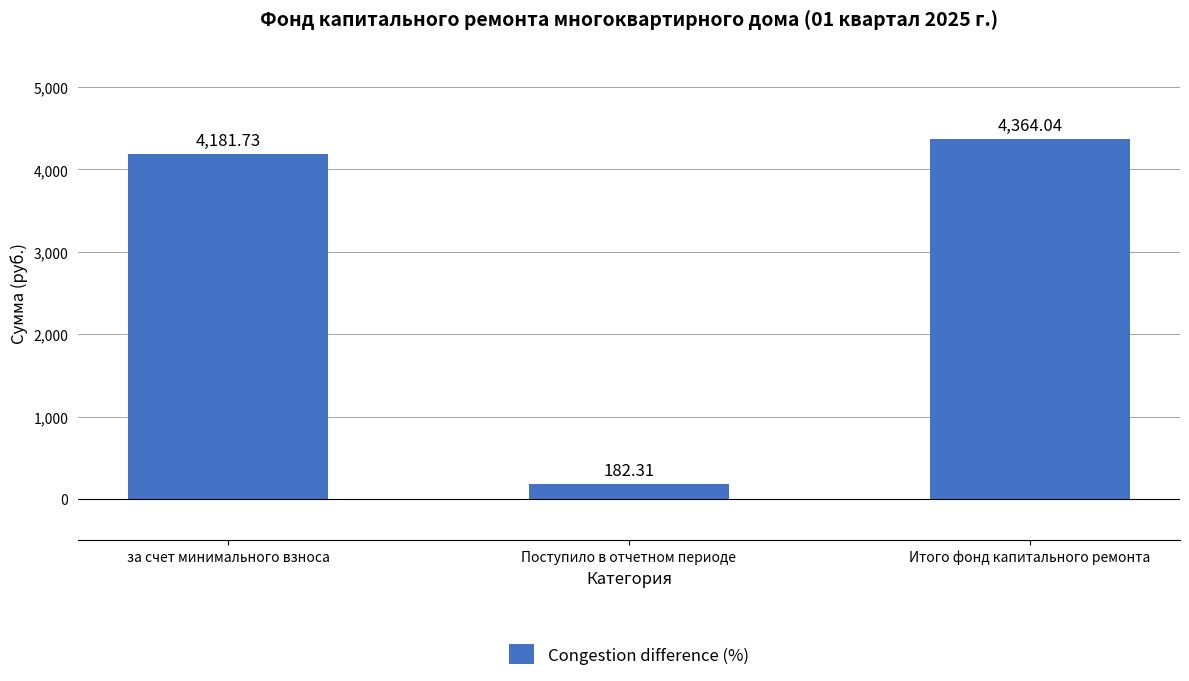

Which has a higher value, Поступило в отчетном периоде or за счет минимального взноса?

за счет минимального взноса